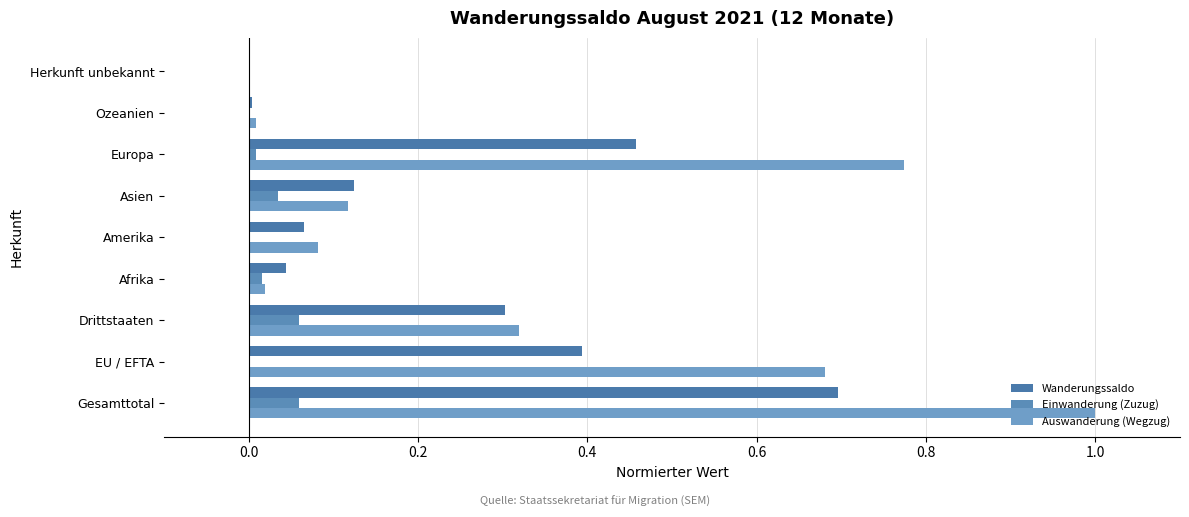

At how many categories does at least one series exceed 0?

9